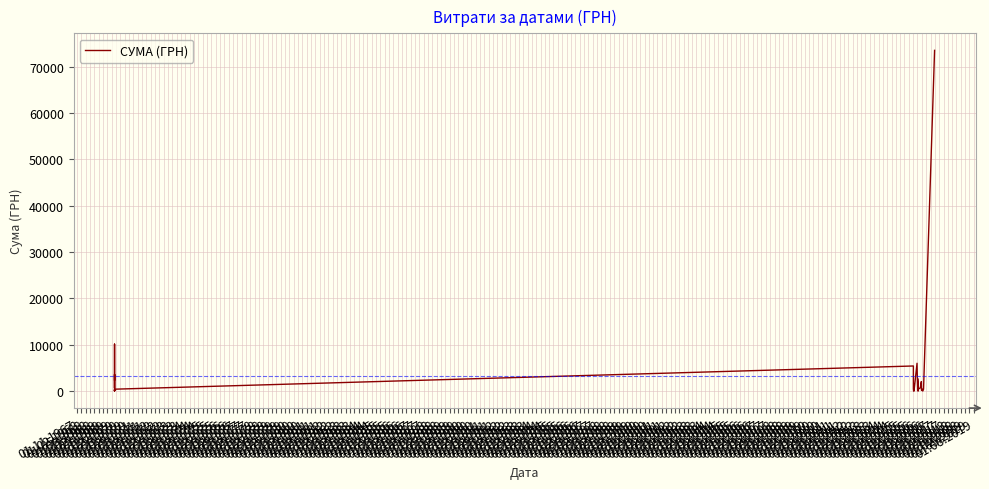

What position from the left is 01.11.1972?

21